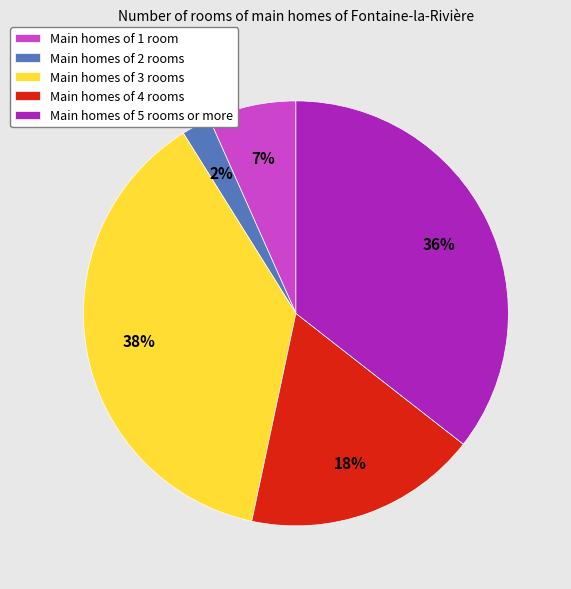

True or false: Main homes of 2 rooms accounts for 2% of the total.

True